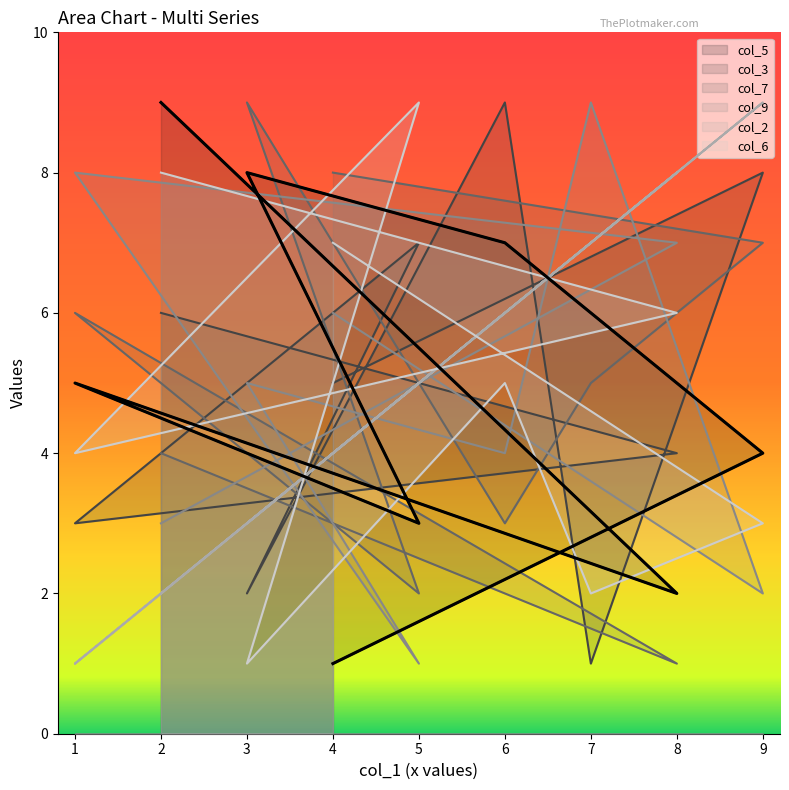

Reading right to left, list all the values displayed in this chart.

col_5: 2=9	8=2	1=5	5=3	3=8	6=7	7=6	9=4	4=1
col_3: 2=6	8=4	1=3	5=7	3=2	6=9	7=1	9=8	4=5
col_7: 2=4	8=1	1=6	5=2	3=9	6=3	7=5	9=7	4=8
col_9: 2=3	8=7	1=8	5=1	3=5	6=4	7=9	9=2	4=6
col_2: 2=2	8=8	1=1	5=5	3=3	6=6	7=7	9=9	4=4
col_6: 2=8	8=6	1=4	5=9	3=1	6=5	7=2	9=3	4=7